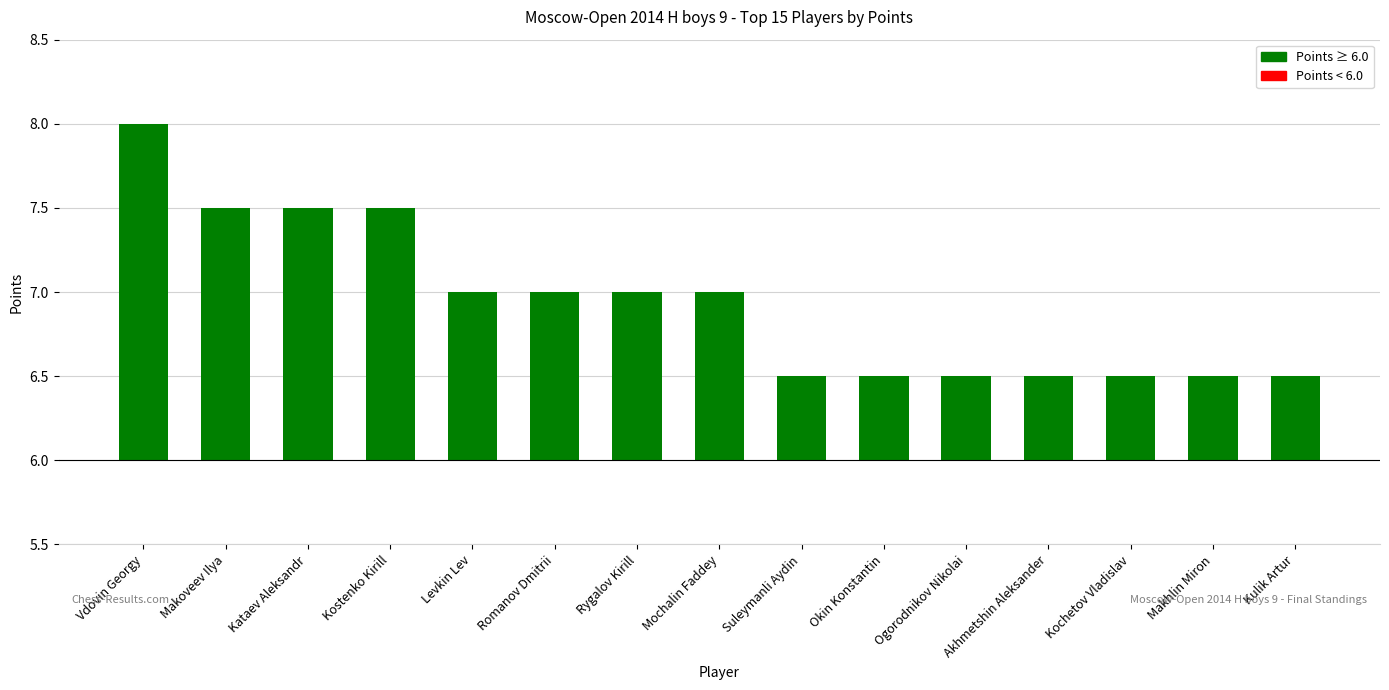

List the labels in order of value, smallest first.

Suleymanli Aydin, Okin Konstantin, Ogorodnikov Nikolai, Akhmetshin Aleksander, Kochetov Vladislav, Makhlin Miron, Kulik Artur, Levkin Lev, Romanov Dmitrii, Rygalov Kirill, Mochalin Faddey, Makoveev Ilya, Kataev Aleksandr, Kostenko Kirill, Vdovin Georgy